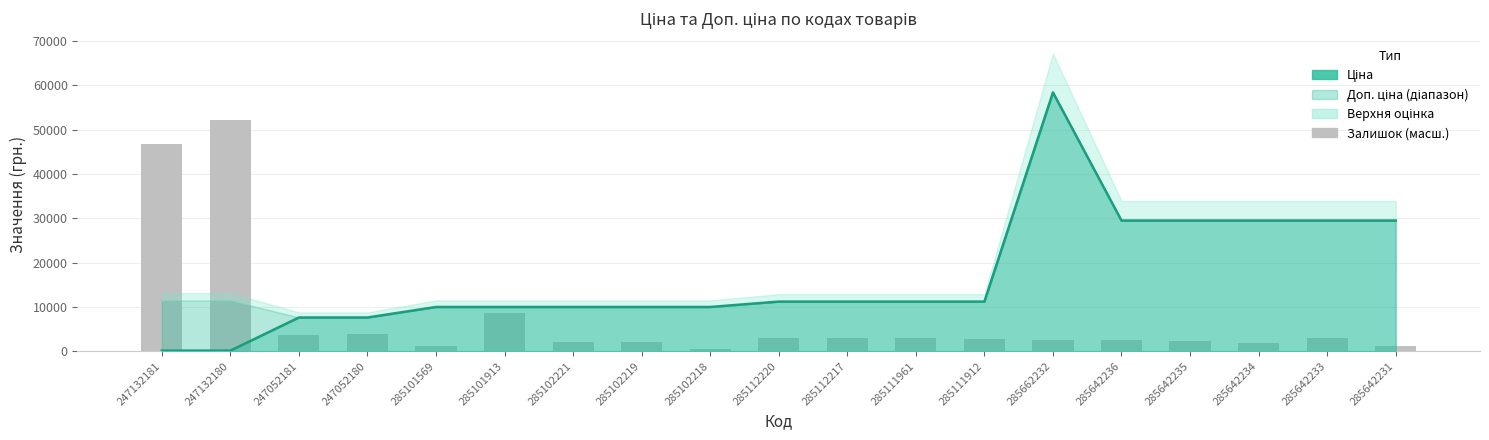

What is the change in value from 247132181 to 285102218?

-46260